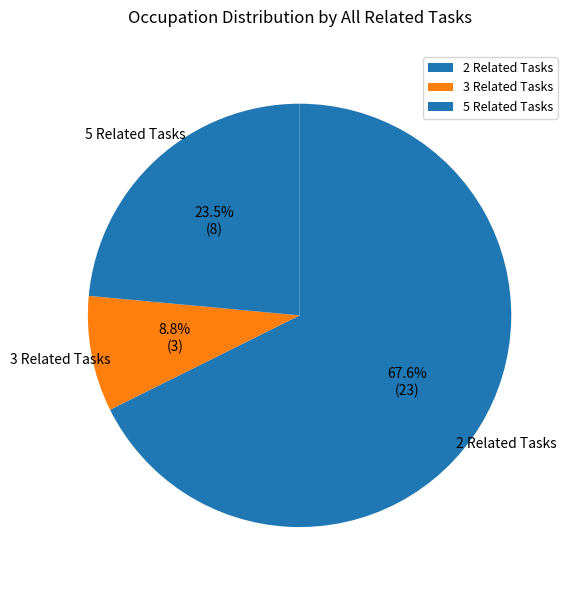

Do 5 Related Tasks and 3 Related Tasks together represent more than half of the pie?

No